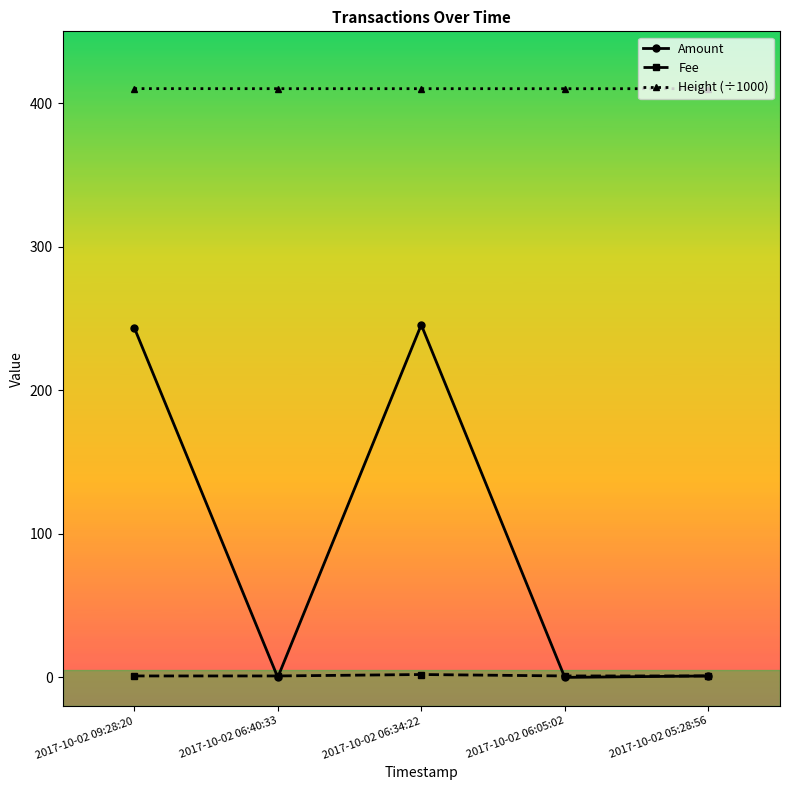

Read the Fee value at 2017-10-02 05:28:56.

1.0